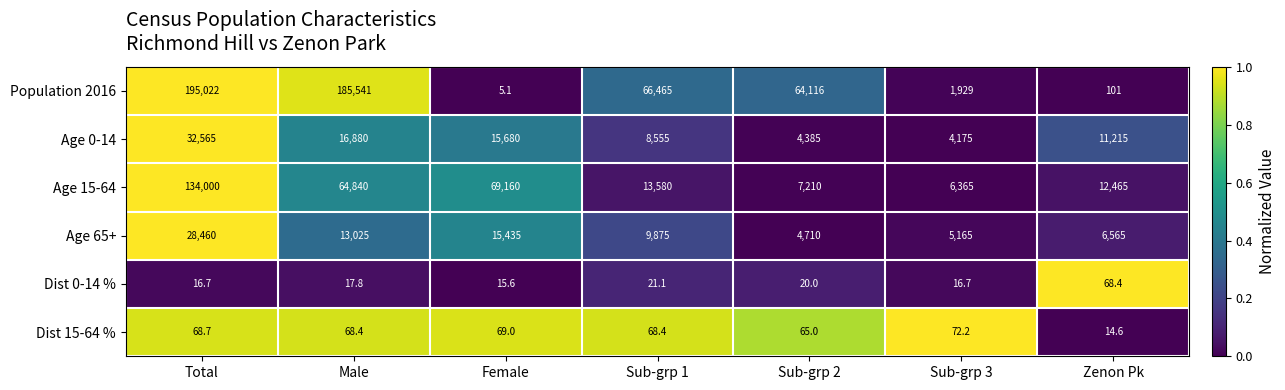

True or false: Age 15-64 has a value of 134000.0 at Total.

True